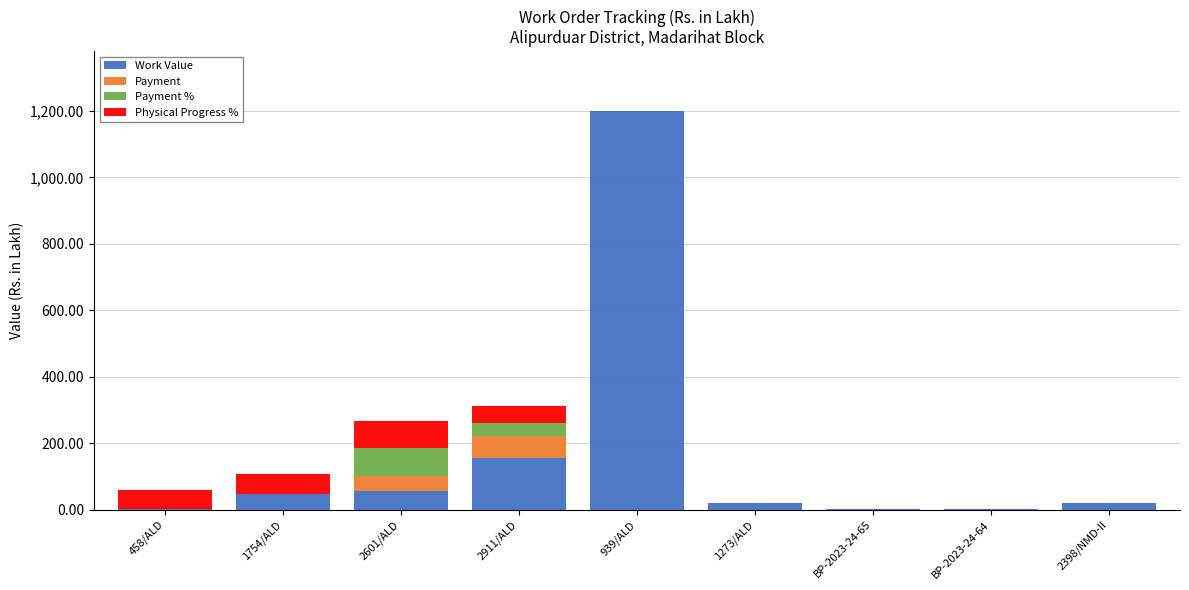

At which category is the sum across all series the highest?

939/ALD